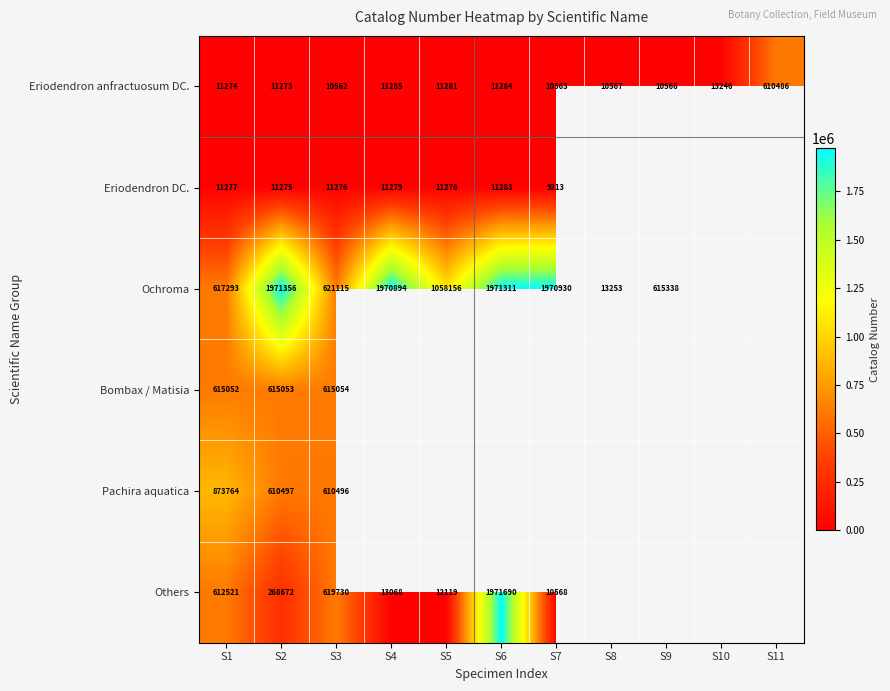

At which label does Eriodendron anfractuosum DC. reach its minimum?

S3